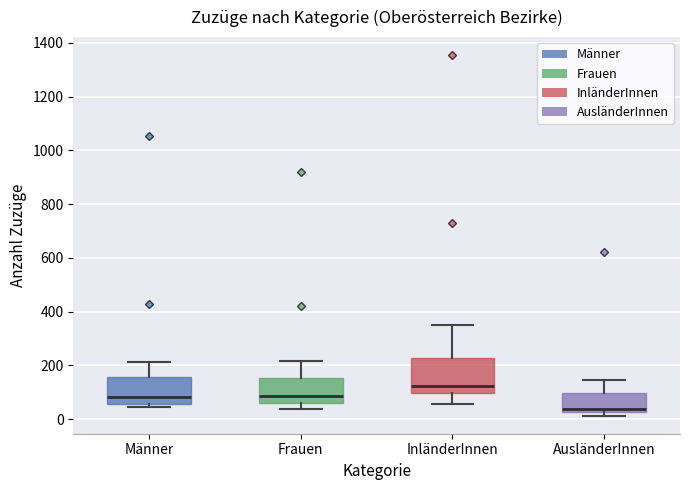

Where does the median line of the box for Frauen sit on the y-axis? The values are not printed on the chart, so give them approximately, as read against the axis.

80